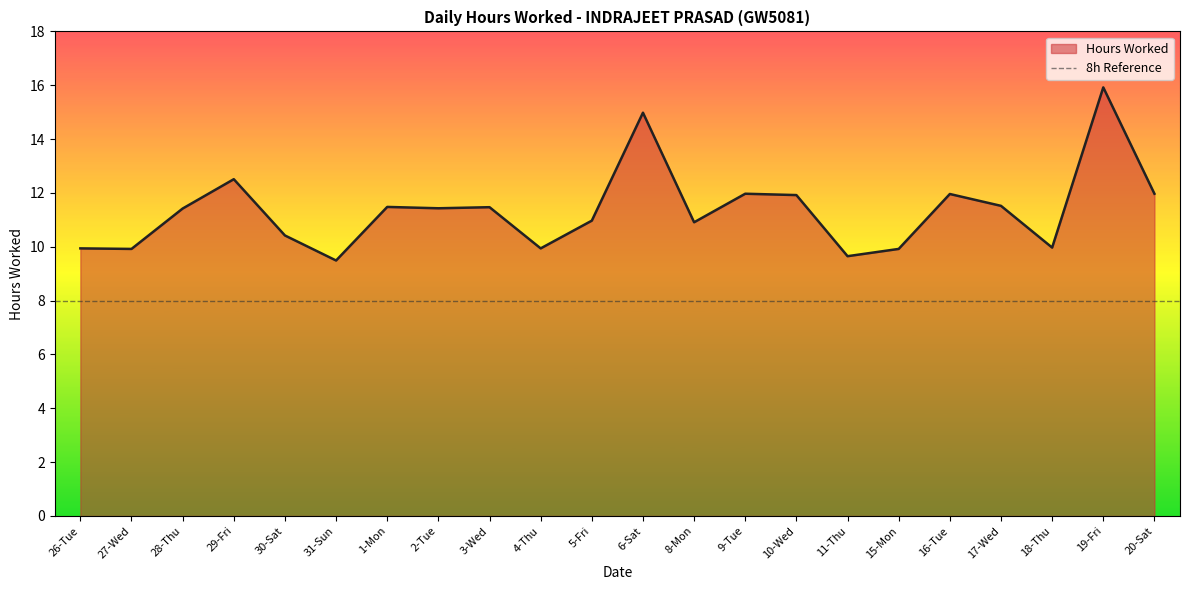

At which category does the chart reach its minimum across all series?

31-Sun